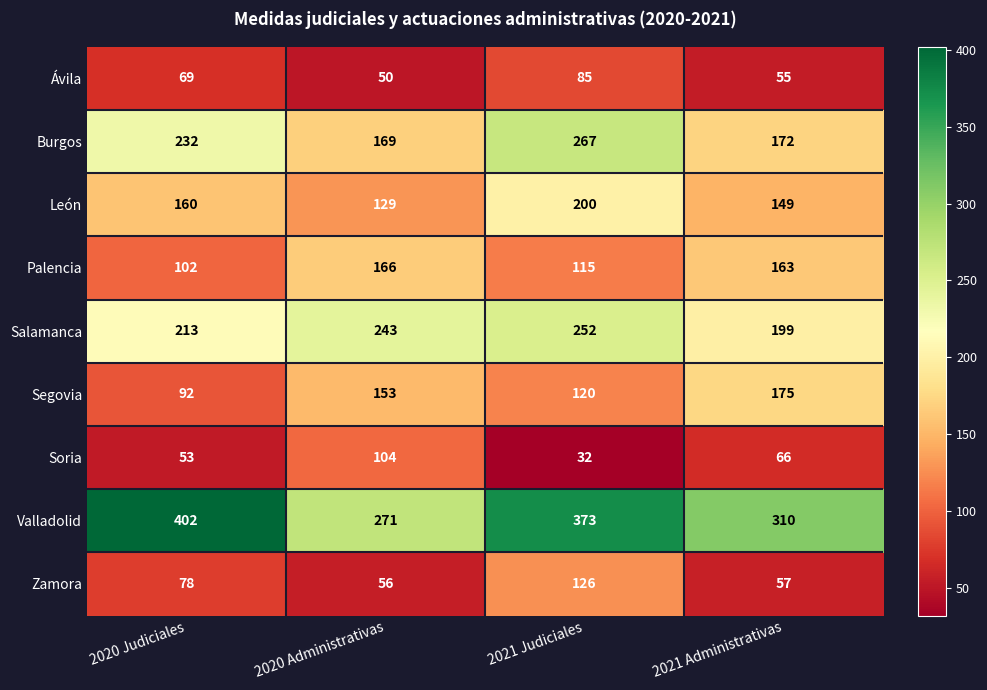

List the series in order of their peak value, highest first.

Valladolid, Burgos, Salamanca, León, Segovia, Palencia, Zamora, Soria, Ávila